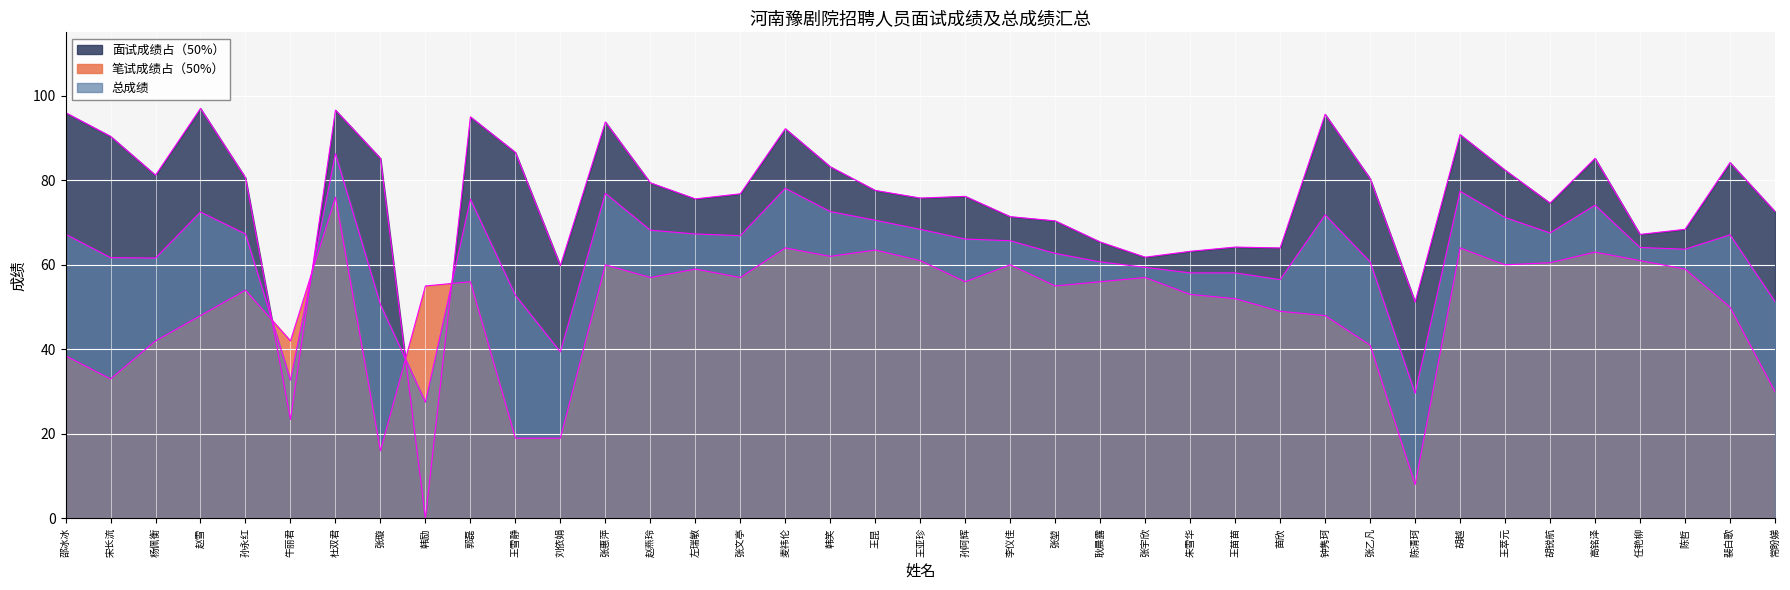

Is it true that 笔试成绩占（50%） equals 61.0 at 王亚珍?

True